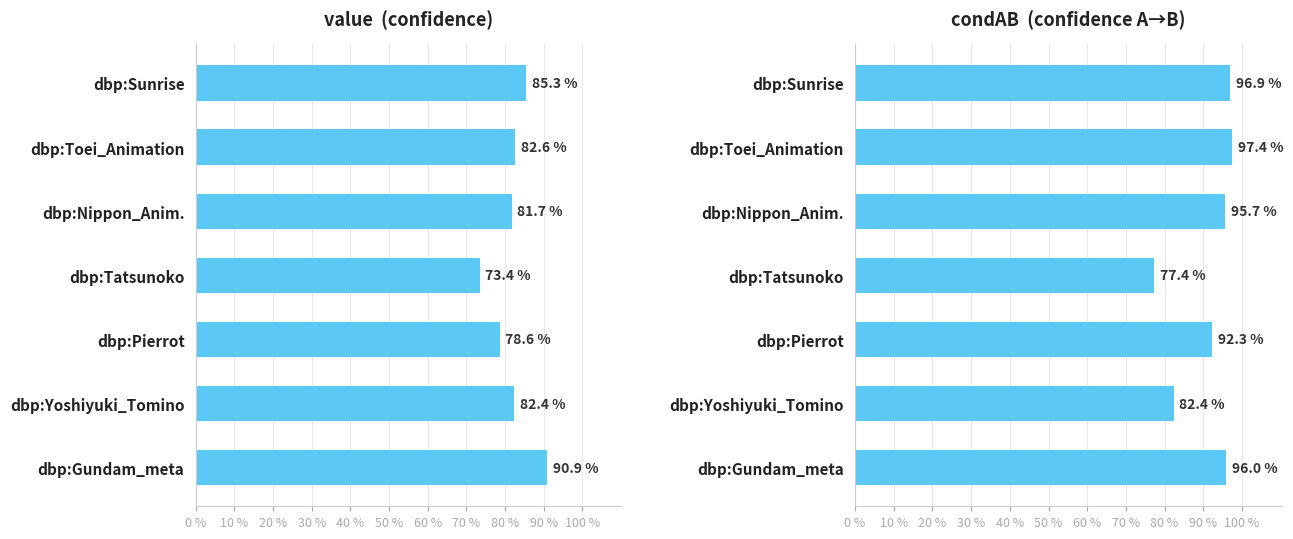

Count the condAB values in the range 0 to 1.

7